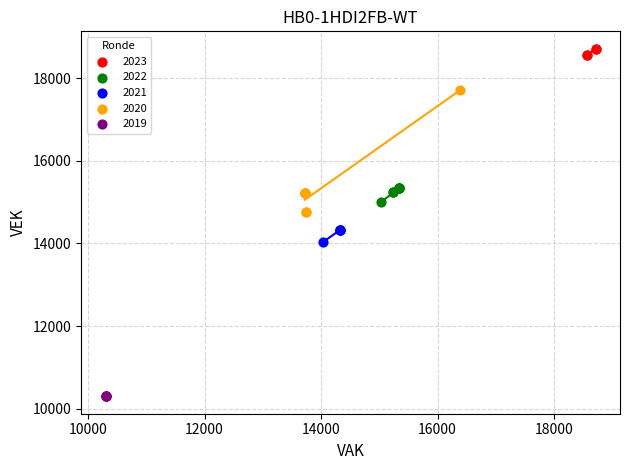

Which series contains the highest Y value?

2023